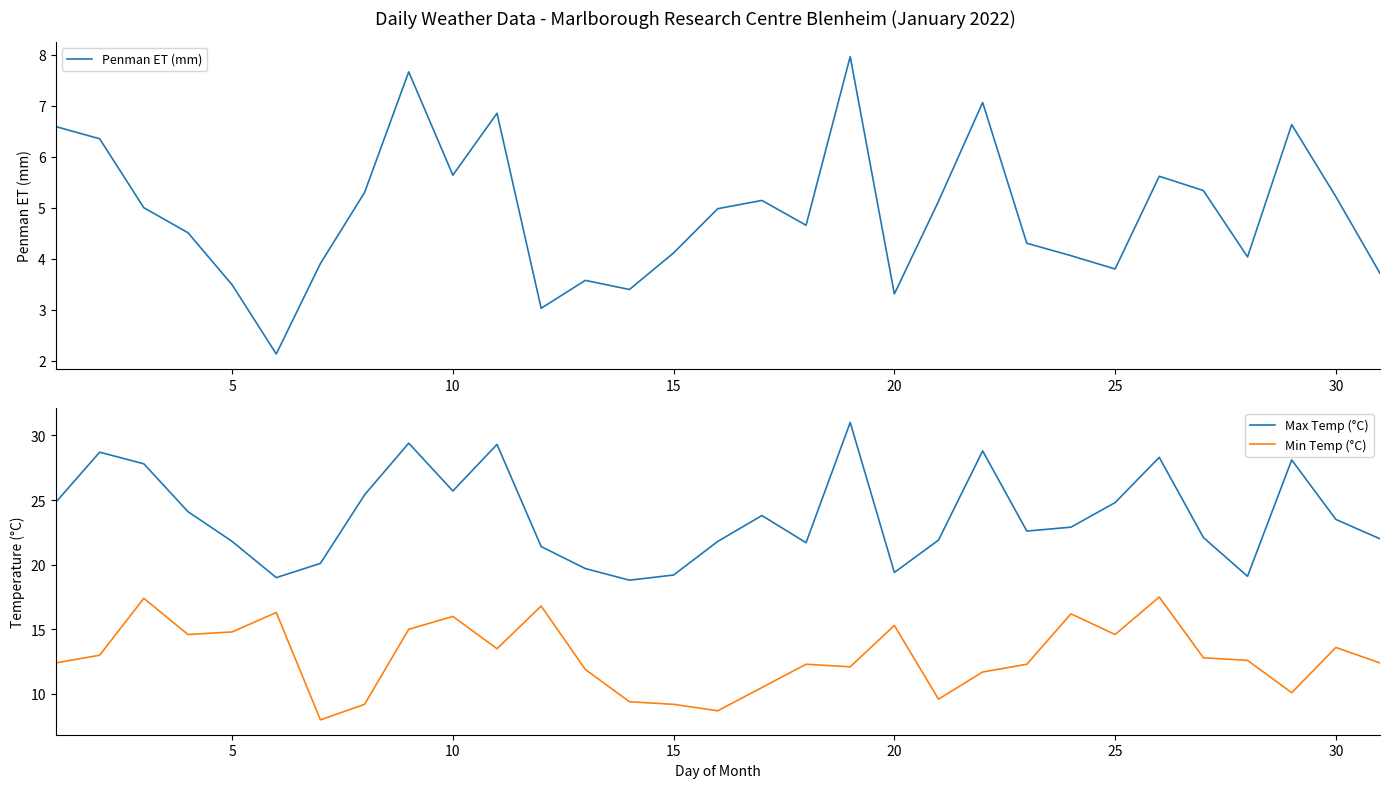

The Min Temp (°C) series shows 15.1 at 15. True or false?

False